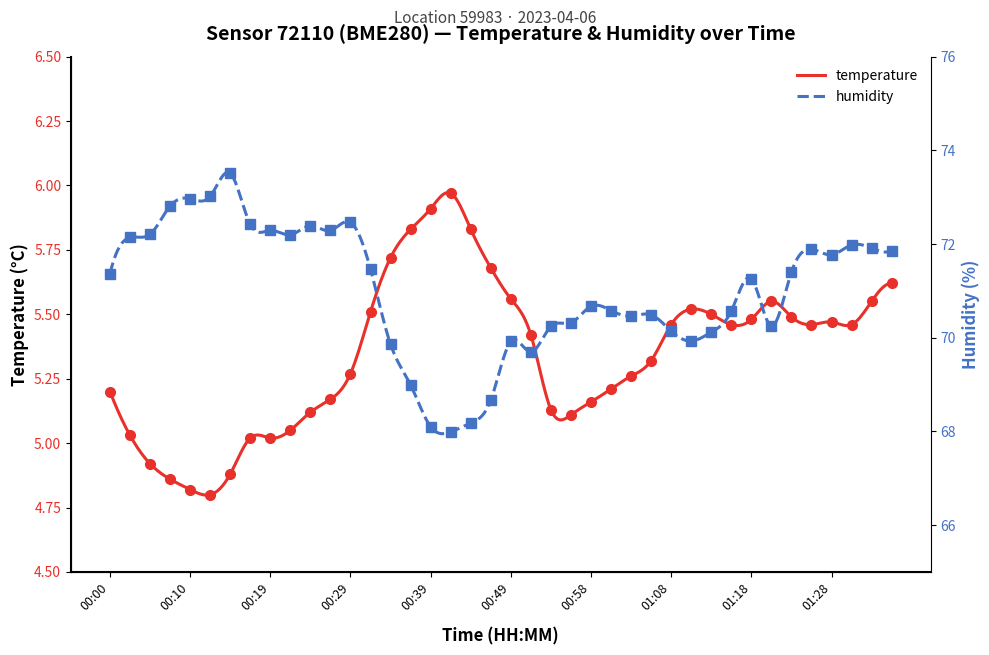

True or false: temperature and humidity intersect in this chart.

False